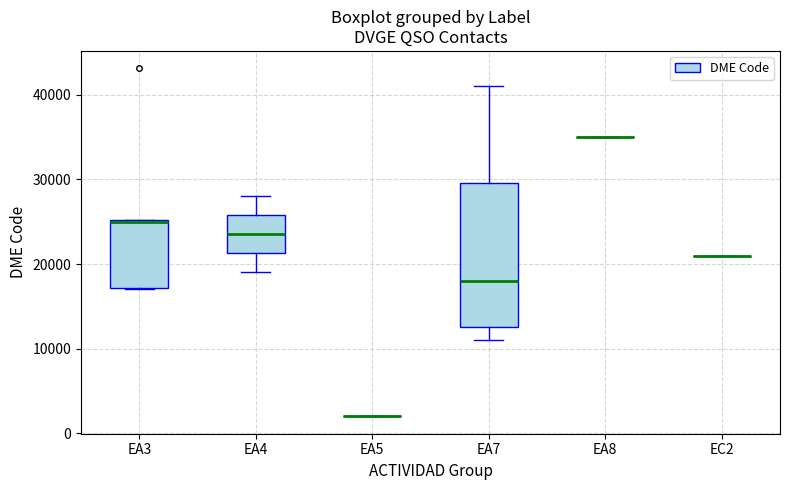

Which box is the tallest, from its lower edge to its upper edge?

EA7